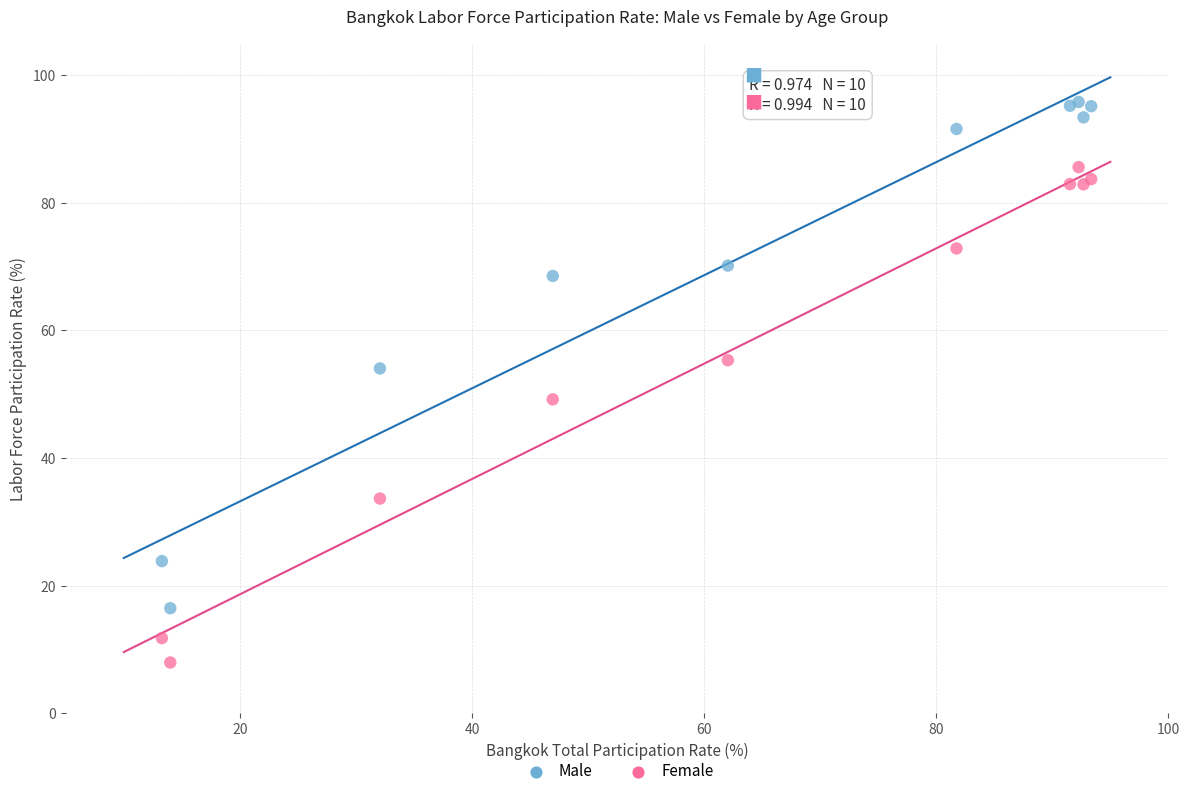

Across all series, what Y value is closest to 51?

49.2